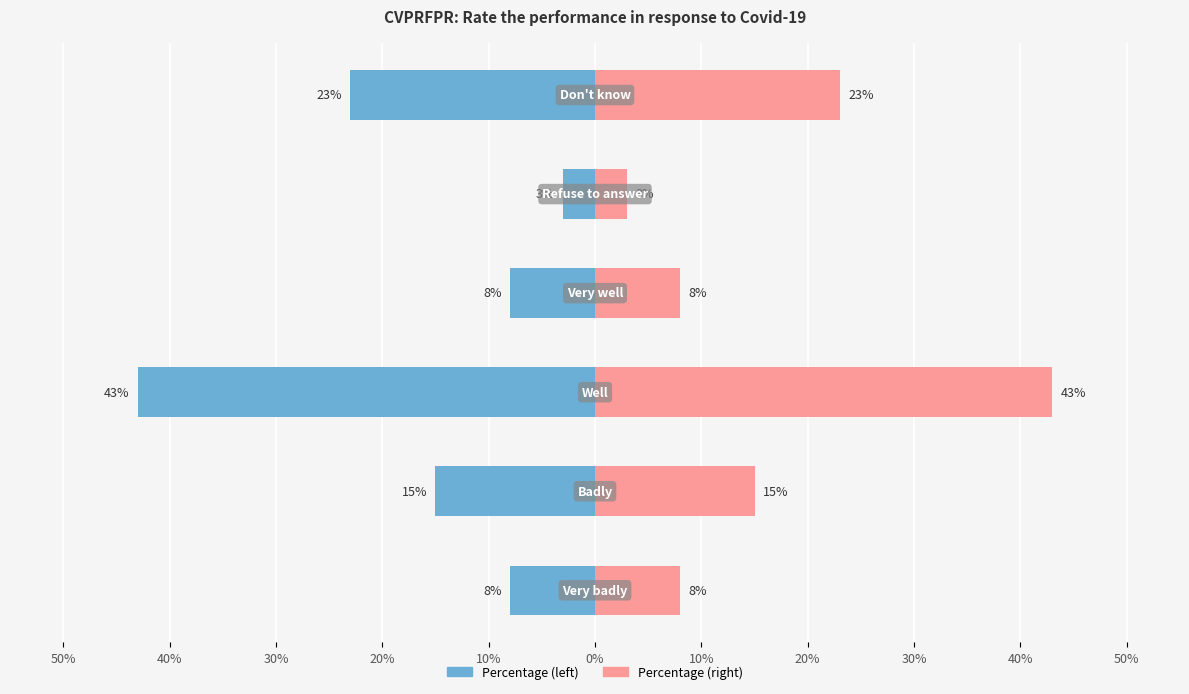

What is the smallest value displayed?

3